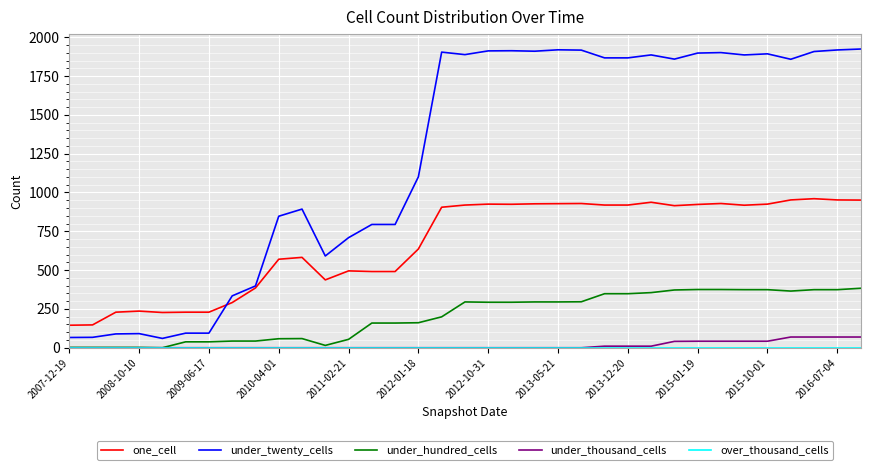

Which series has the widest spread of values?

under_twenty_cells